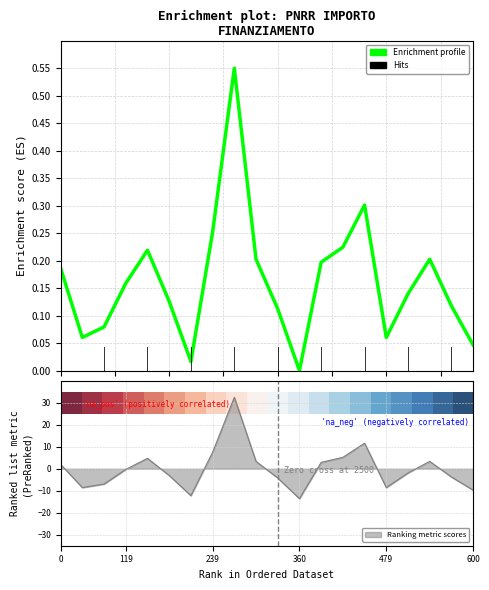

The value of Enrichment profile at 17 is 0.1. True or false?

False